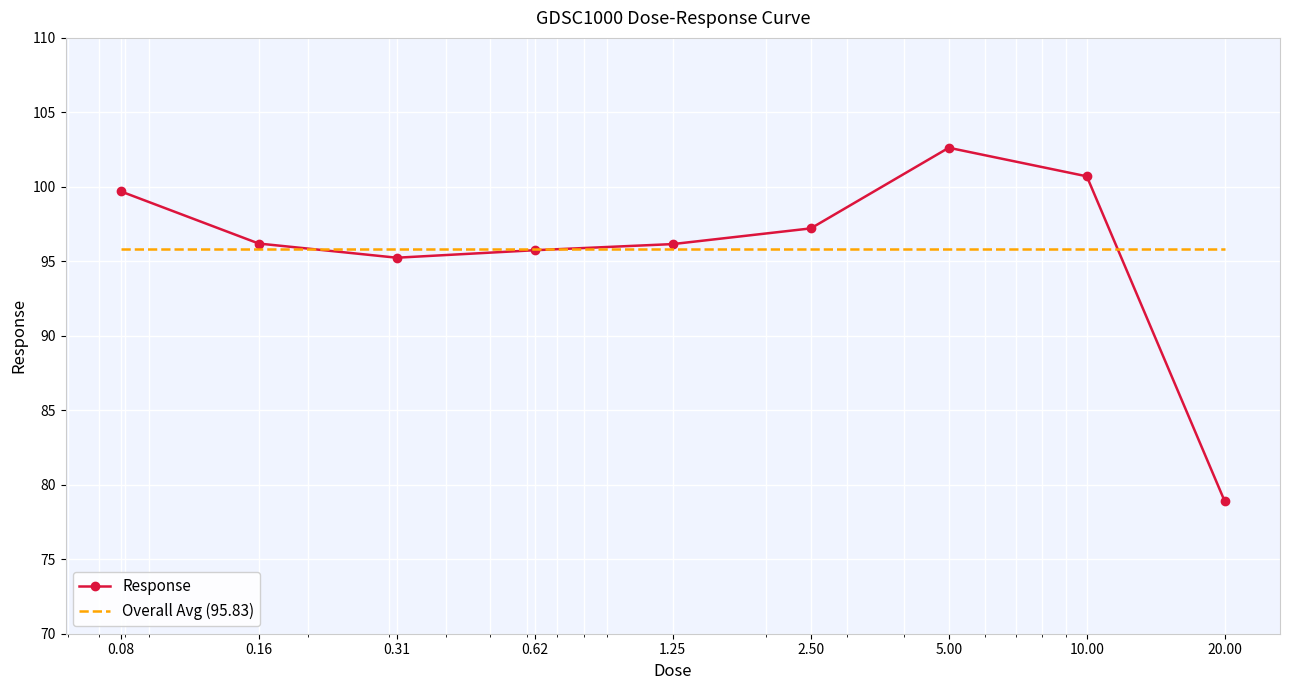

What is the smallest value displayed?

78.9